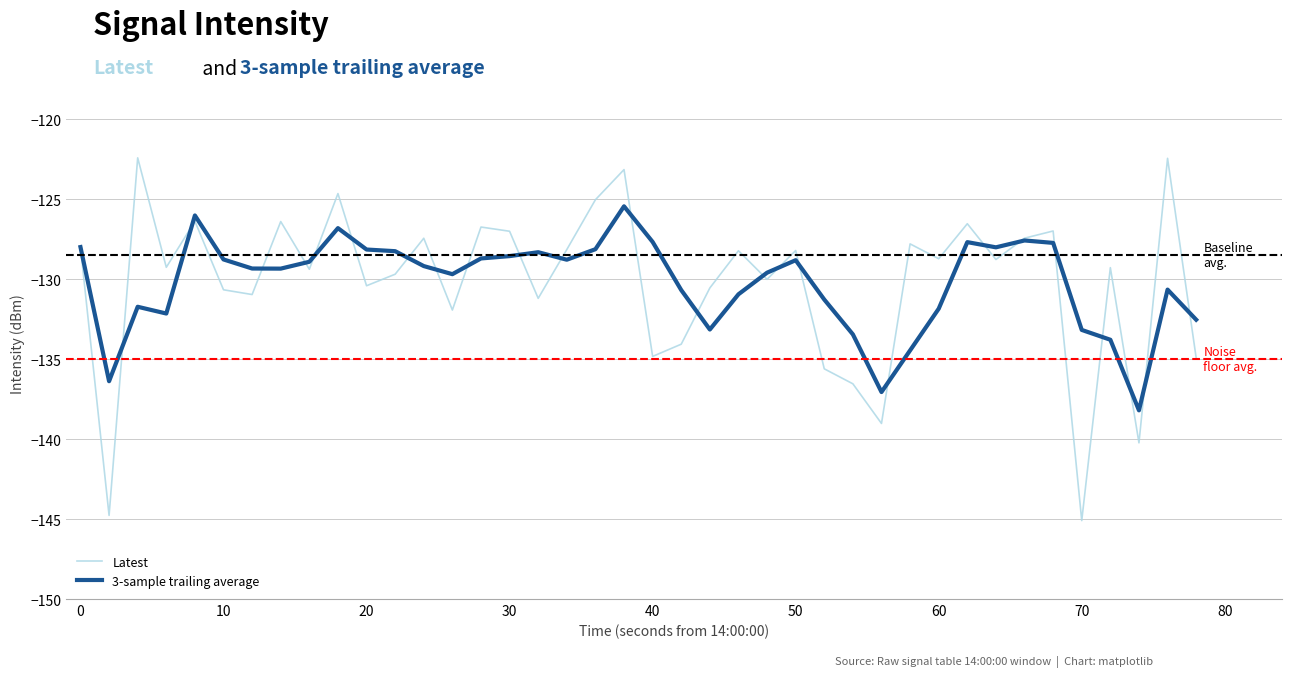

List the series in order of their peak value, highest first.

Latest, 3-sample trailing average